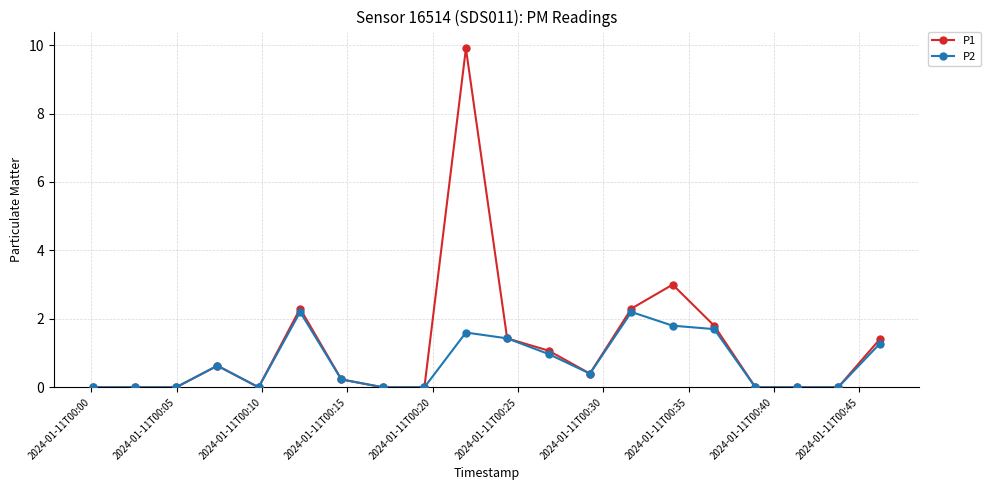

Reading left to right, extract all data points from this chart.

P1: 0.0	0.0	0.0	0.6	0.0	2.3	0.2	0.0	0.0	9.9	1.4	1.1	0.4	2.3	3.0	1.8	0.0	0.0	0.0	1.4
P2: 0.0	0.0	0.0	0.6	0.0	2.2	0.2	0.0	0.0	1.6	1.4	1.0	0.4	2.2	1.8	1.7	0.0	0.0	0.0	1.3